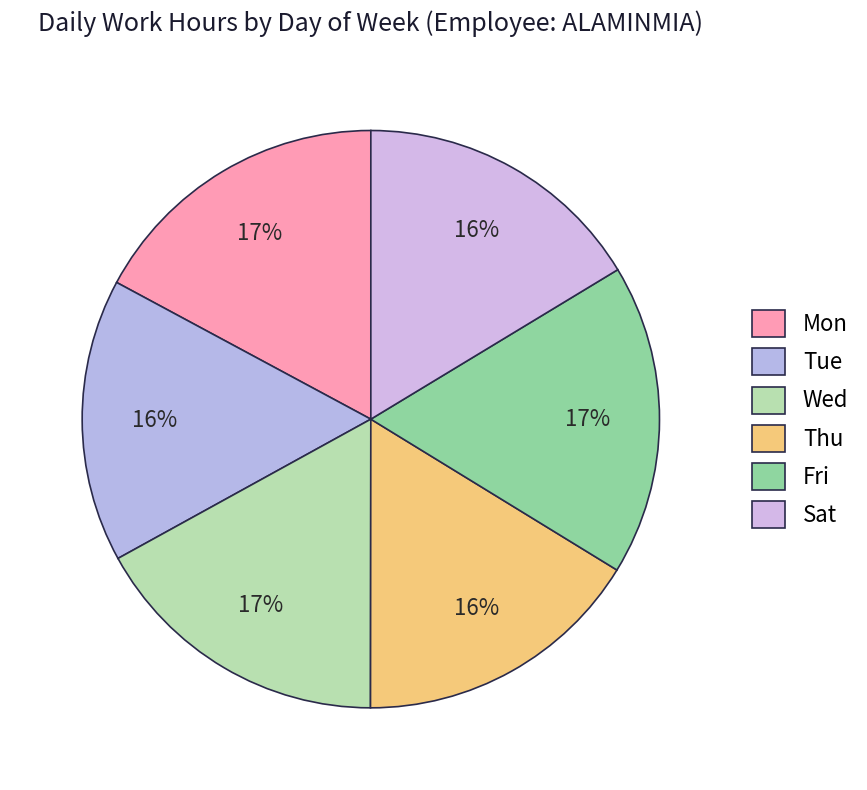

Does any single category account for the majority?

No